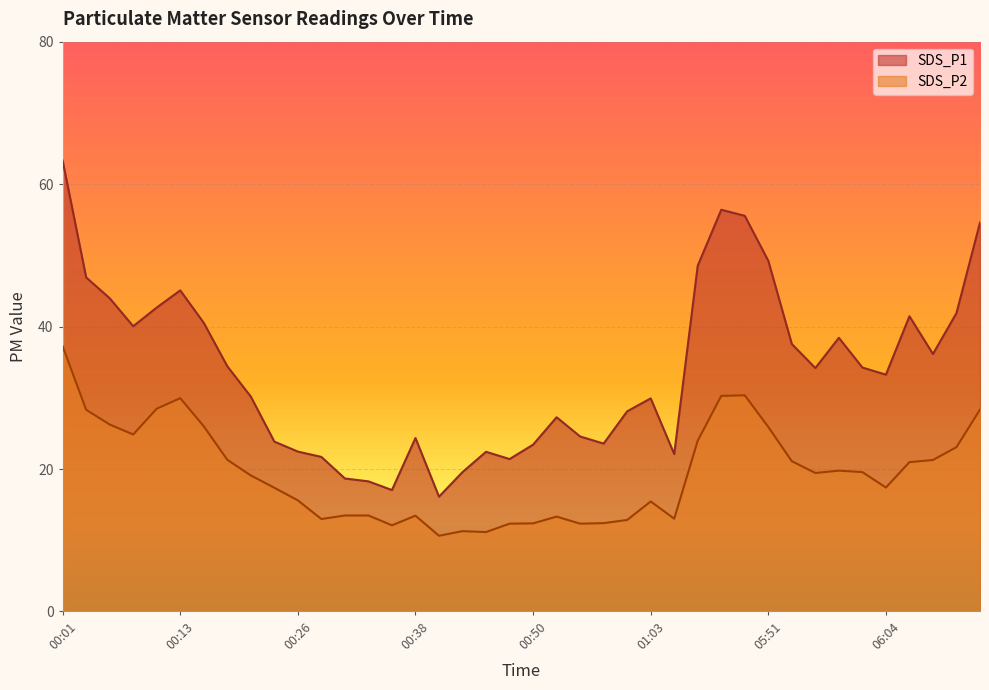

How many values in the SDS_P2 series are below 19?

19